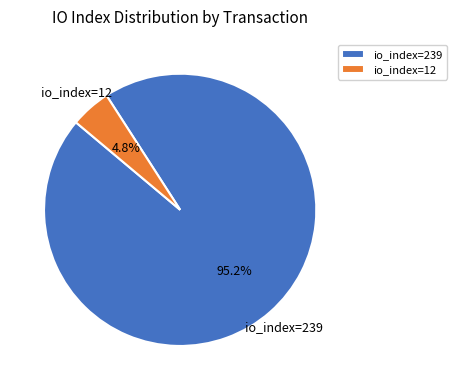

To the nearest percent, what portion does io_index=12 represent?

5%